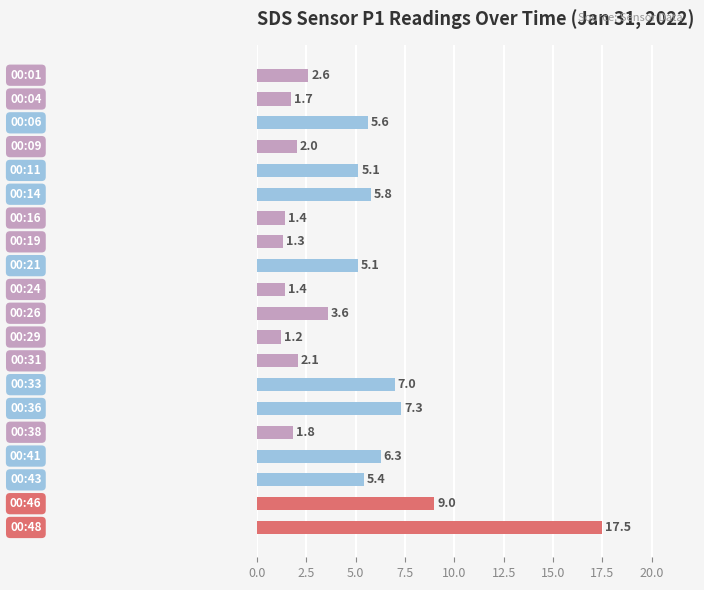

What is the minimum value shown in the chart?

1.2